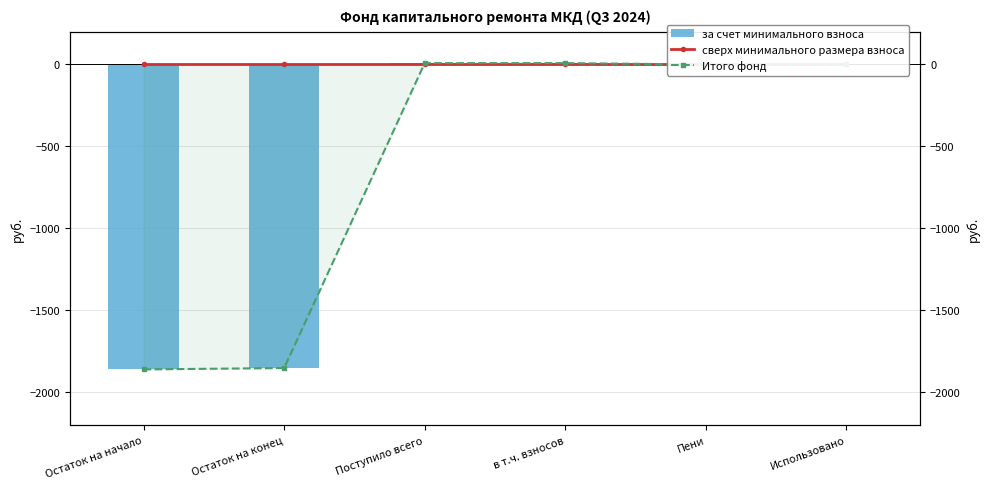

At which label is за счет минимального взноса closest to -926?

Пени